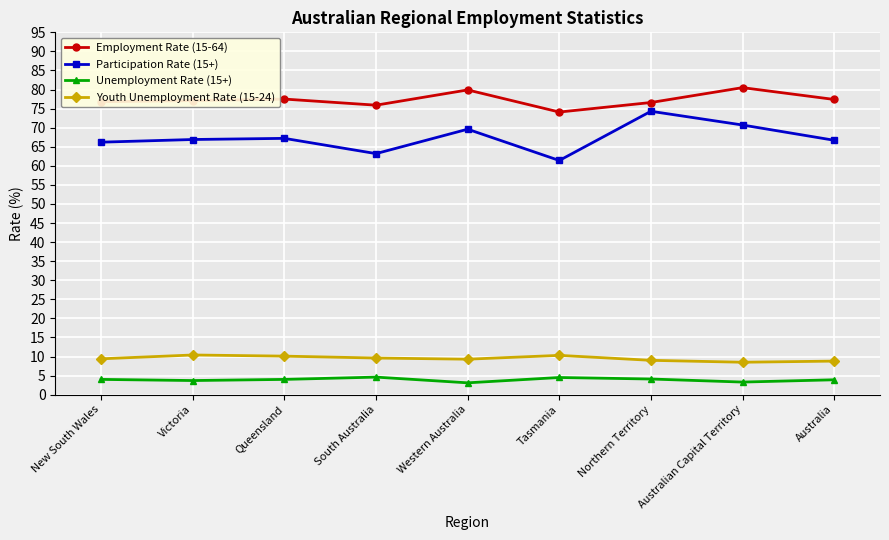

At which label does Participation Rate (15+) reach its minimum?

Tasmania